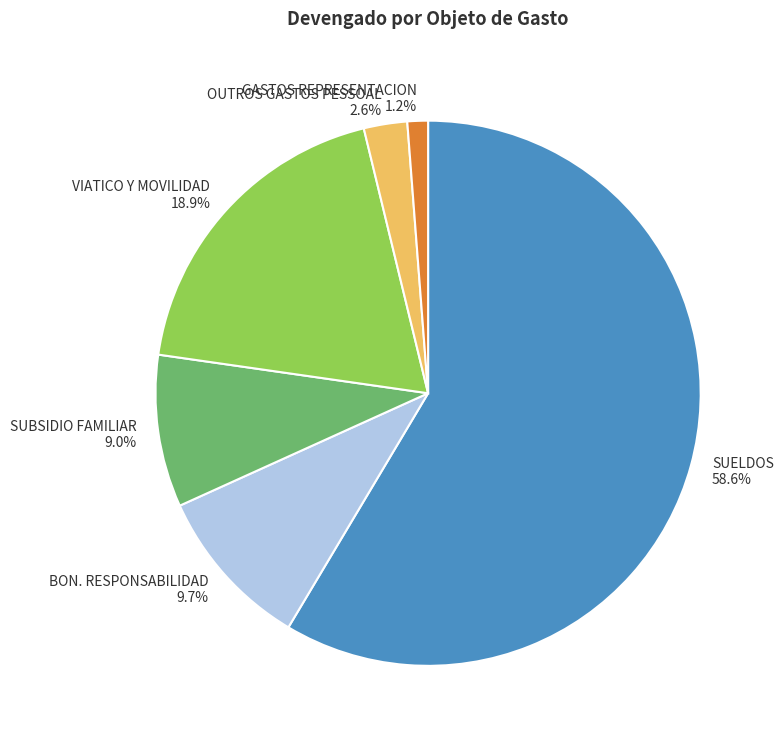

How many slices are in this pie chart?

6